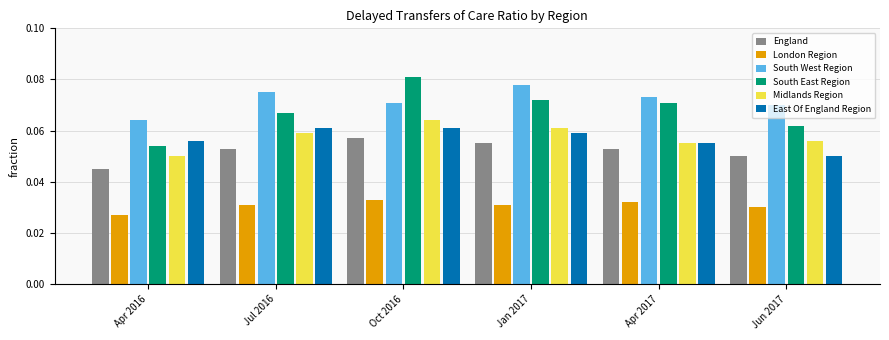

Does the chart contain stacked bars?

No